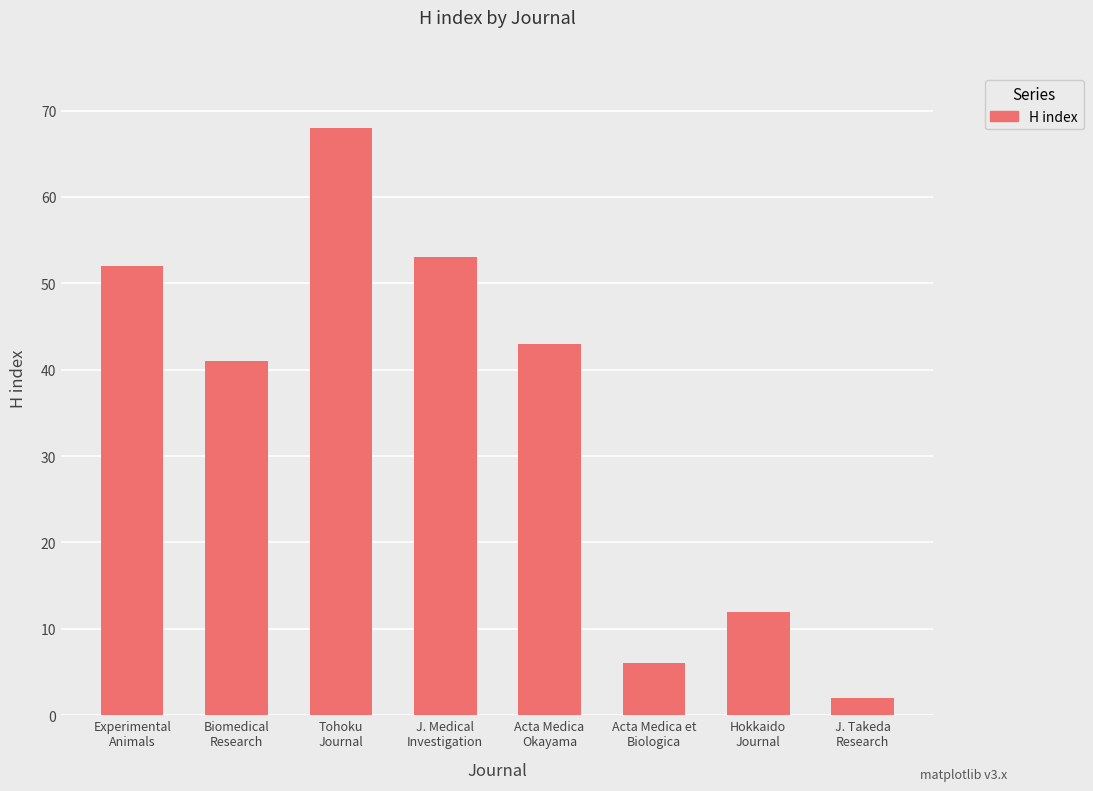

Reading left to right, extract all data points from this chart.

52	41	68	53	43	6	12	2